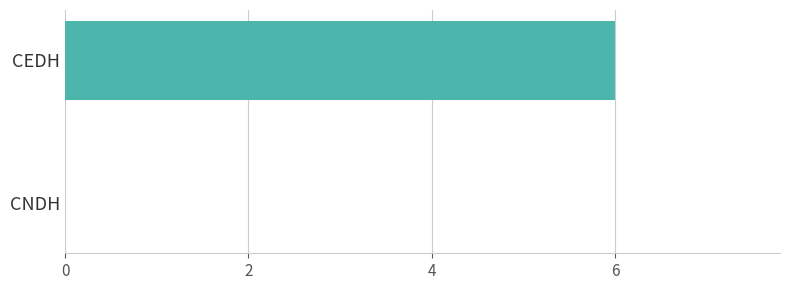

Are the bars horizontal?

Yes